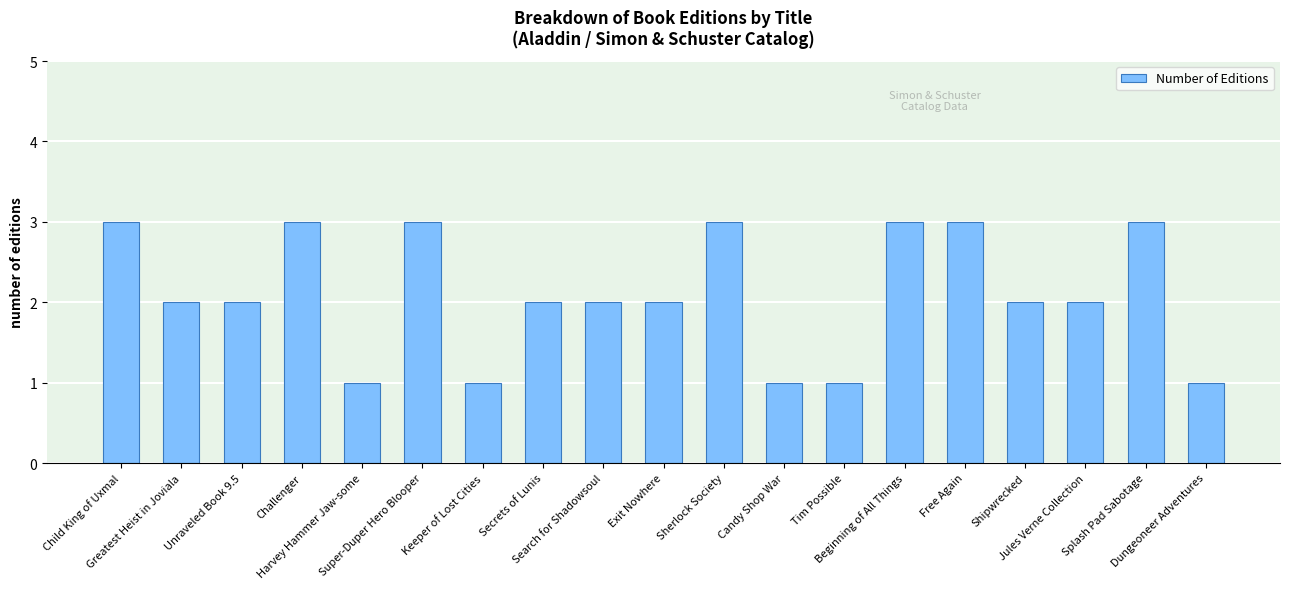

What is the smallest value displayed?

1